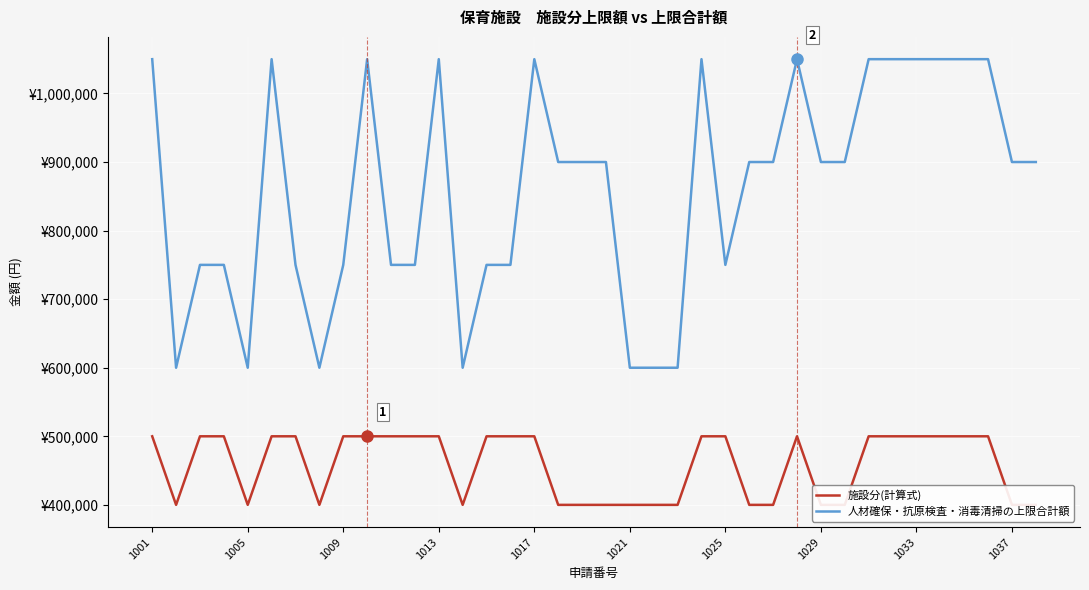

How many data points does each series have?

38